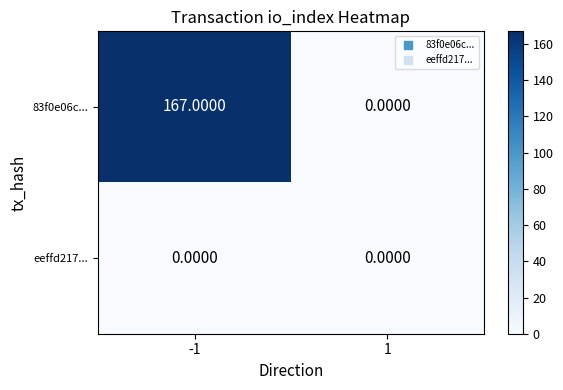

List the series in order of their peak value, lowest first.

eeffd217..., 83f0e06c...